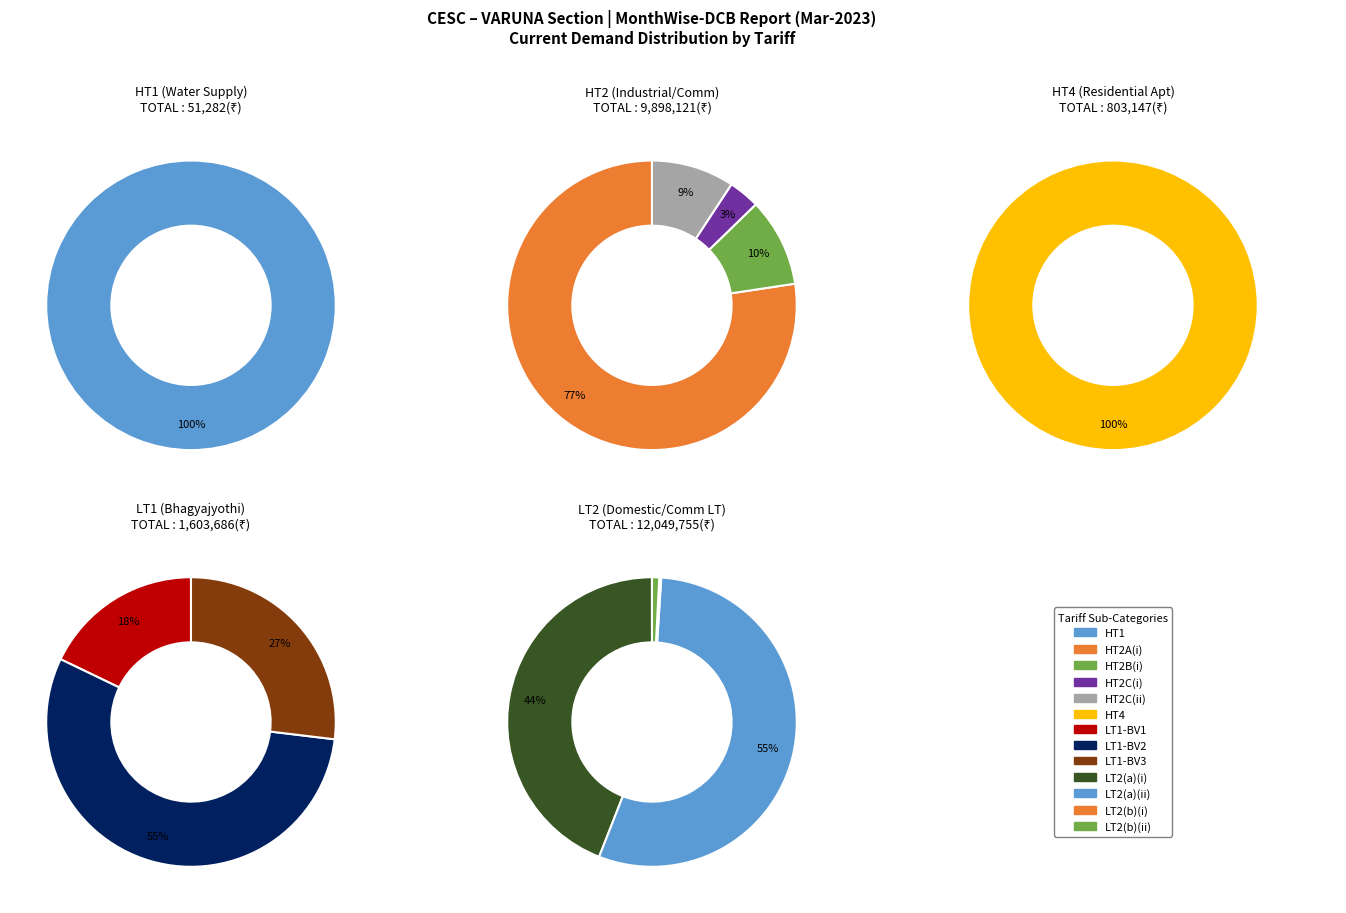

Is it true that HT4 is 15% of the pie?

False